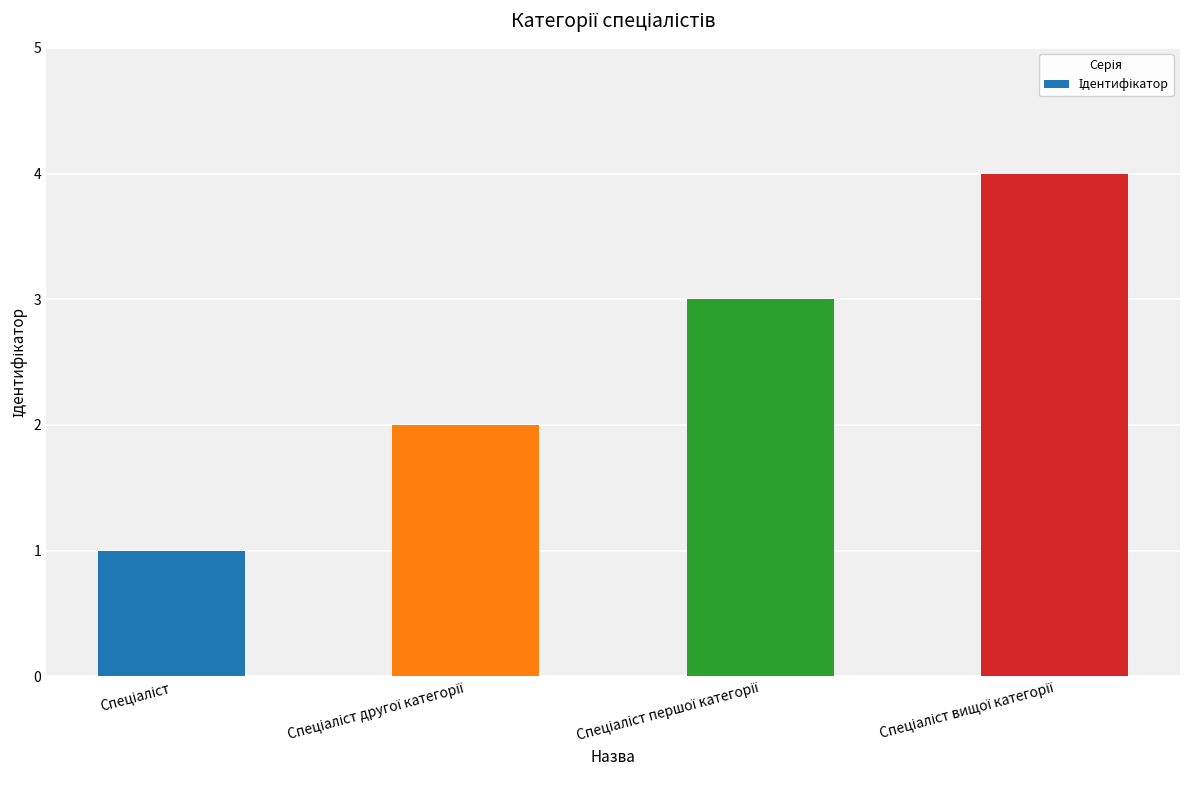

What is the sum of all values?

10